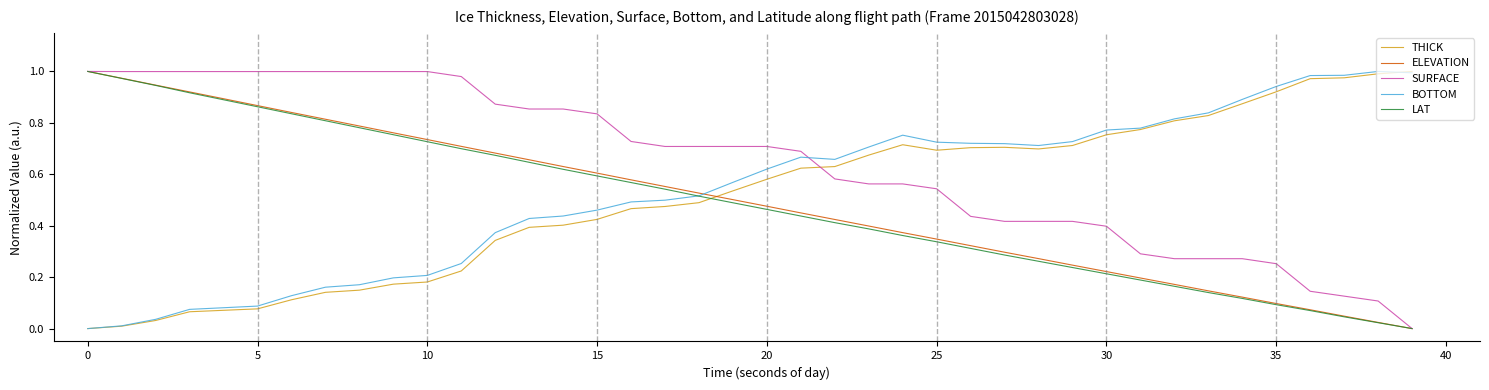

Which series has the largest total across all categories?

SURFACE